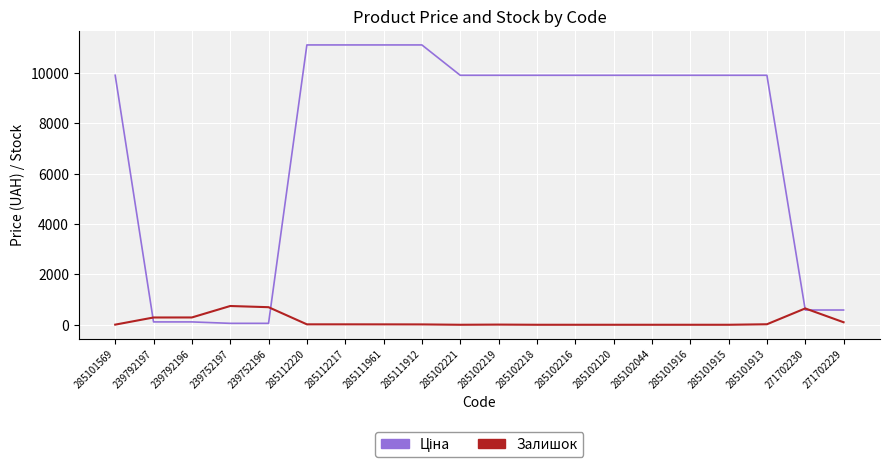

The value of Залишок at 285101915 is 0.0. True or false?

True